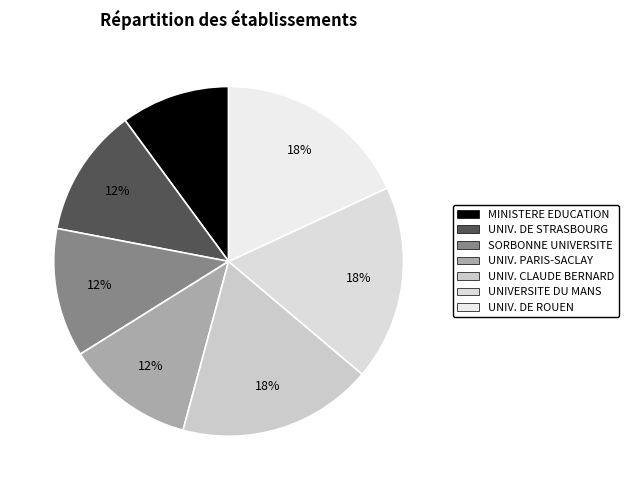

How many segments does this pie chart have?

7